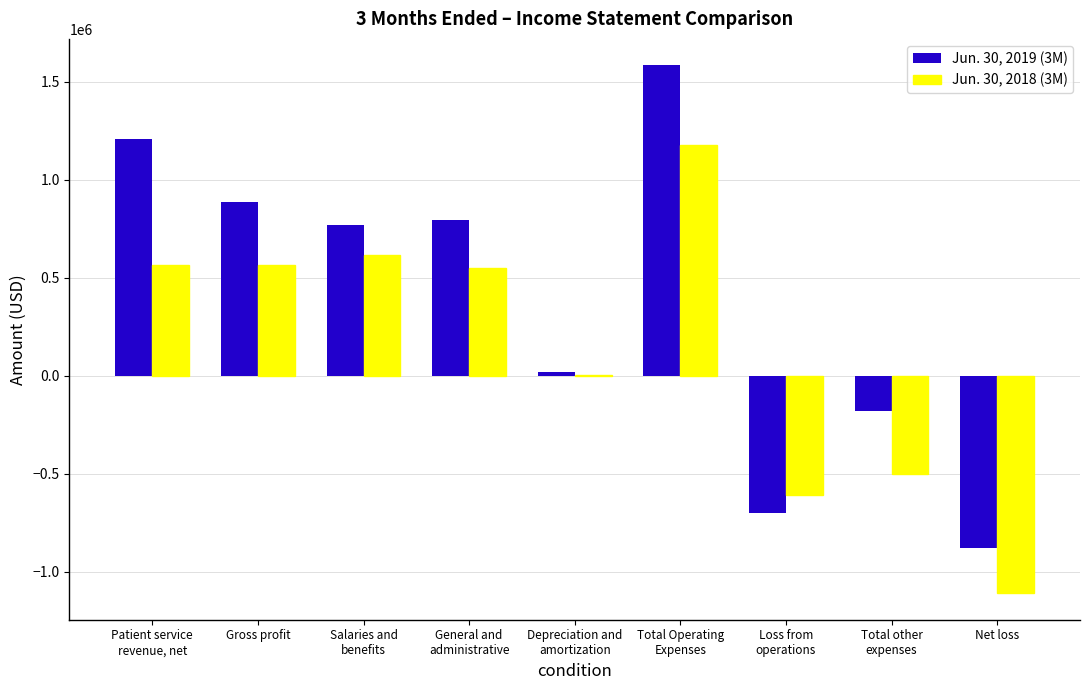

Count the number of data series in this chart.

2